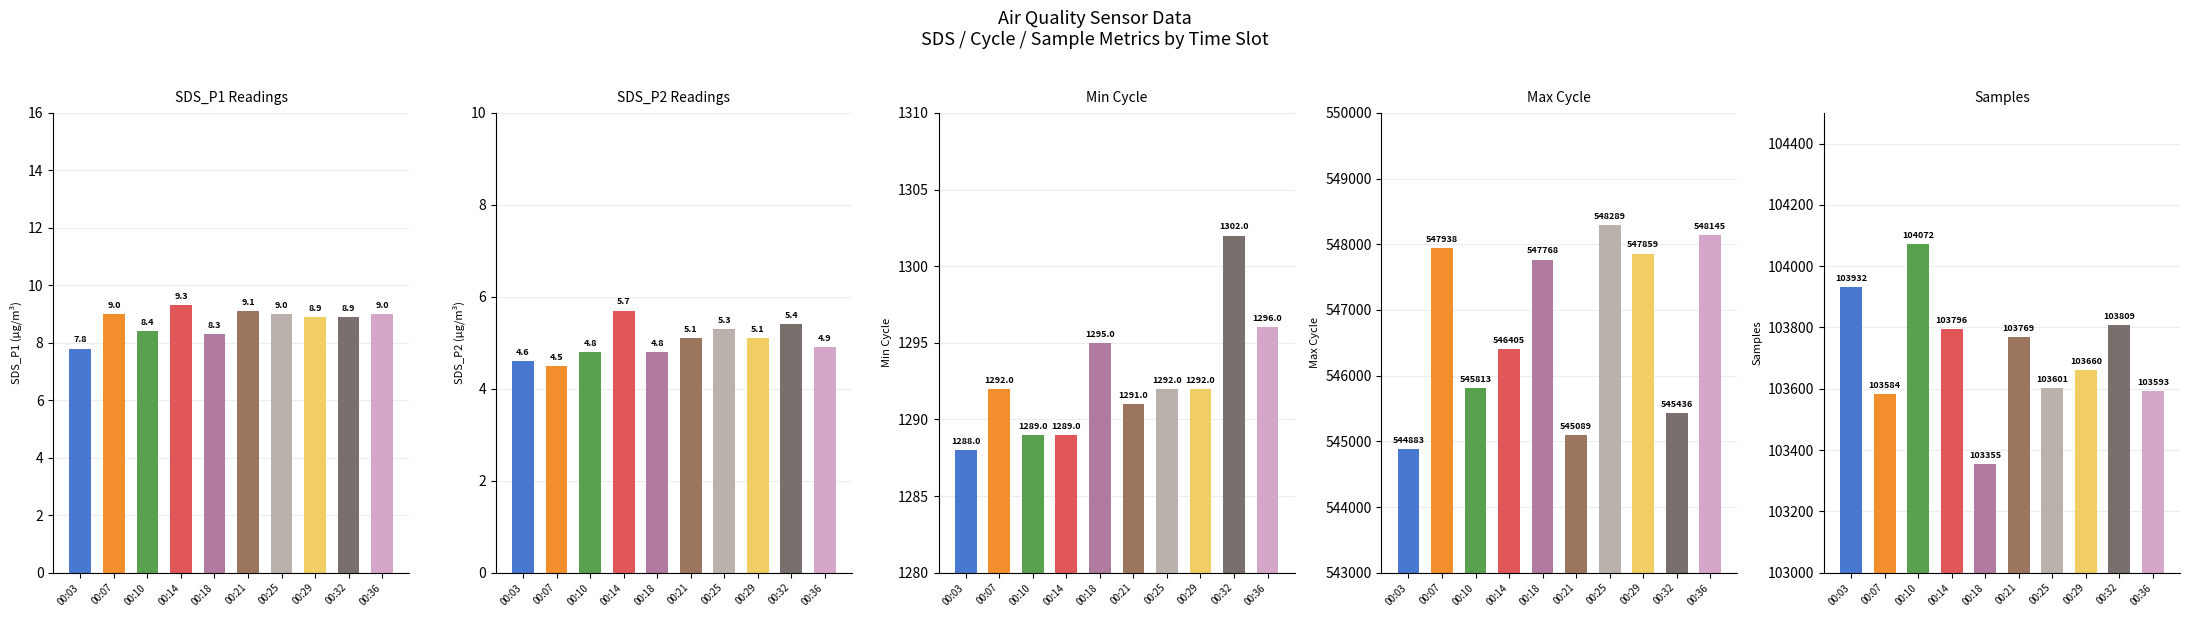

What is the difference between the maximum and minimum values in the SDS_P1 series?

1.5